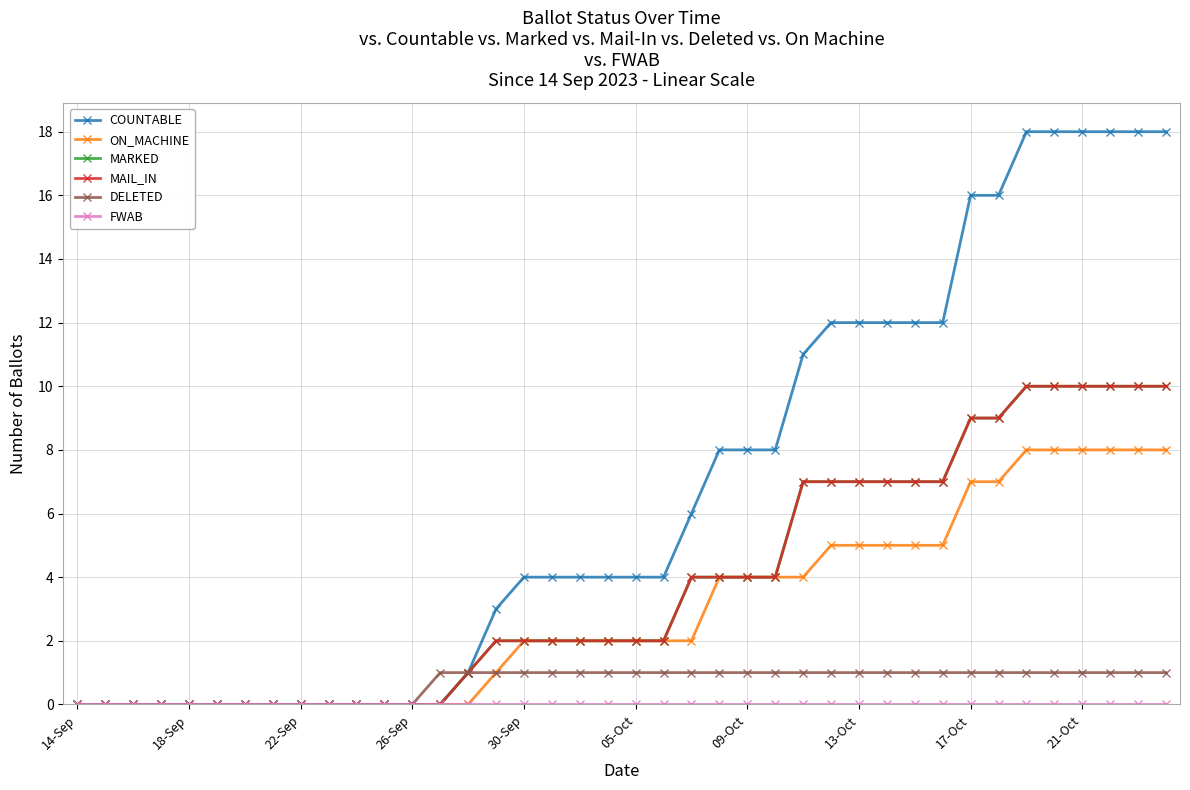

Reading right to left, transcribe all the data shown in this chart.

COUNTABLE: 18	18	18	18	18	18	16	16	12	12	12	12	12	11	8	8	8	6	4	4	4	4	4	4	3	1	0	0	0	0	0	0	0	0	0	0	0	0	0	0
ON_MACHINE: 8	8	8	8	8	8	7	7	5	5	5	5	5	4	4	4	4	2	2	2	2	2	2	2	1	0	0	0	0	0	0	0	0	0	0	0	0	0	0	0
MARKED: 10	10	10	10	10	10	9	9	7	7	7	7	7	7	4	4	4	4	2	2	2	2	2	2	2	1	0	0	0	0	0	0	0	0	0	0	0	0	0	0
MAIL_IN: 10	10	10	10	10	10	9	9	7	7	7	7	7	7	4	4	4	4	2	2	2	2	2	2	2	1	0	0	0	0	0	0	0	0	0	0	0	0	0	0
DELETED: 1	1	1	1	1	1	1	1	1	1	1	1	1	1	1	1	1	1	1	1	1	1	1	1	1	1	1	0	0	0	0	0	0	0	0	0	0	0	0	0
FWAB: 0	0	0	0	0	0	0	0	0	0	0	0	0	0	0	0	0	0	0	0	0	0	0	0	0	0	0	0	0	0	0	0	0	0	0	0	0	0	0	0